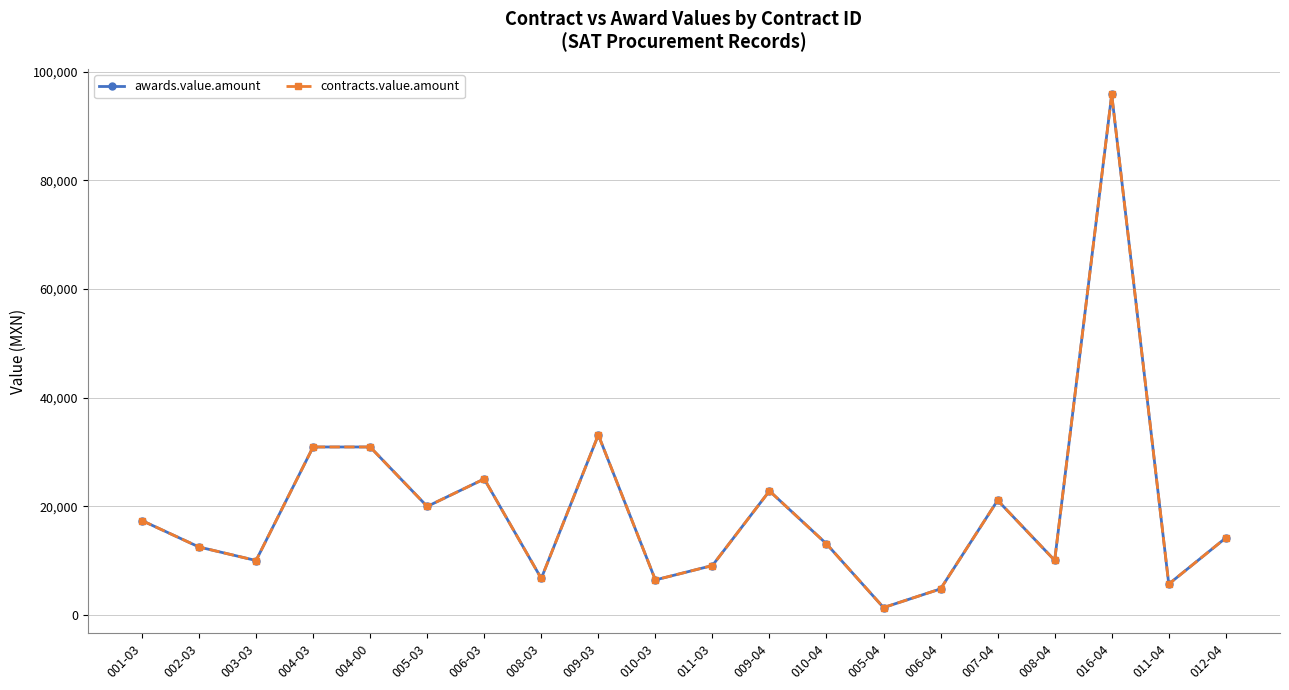

Reading right to left, extract all data points from this chart.

awards.value.amount: 14217.3	5722.0	95788.8	10080.0	21120.0	4833.0	1392.9	13112.4	22852.0	9129.8	6480.0	33160.0	6750.0	25060.0	20000.0	30940.0	30940.0	10052.0	12539.1	17400.0
contracts.value.amount: 14217.3	5722.0	95788.8	10080.0	21120.0	4833.0	1392.9	13112.4	22852.0	9129.8	6480.0	33160.0	6750.0	25060.0	20000.0	30940.0	30940.0	10052.0	12539.1	17400.0